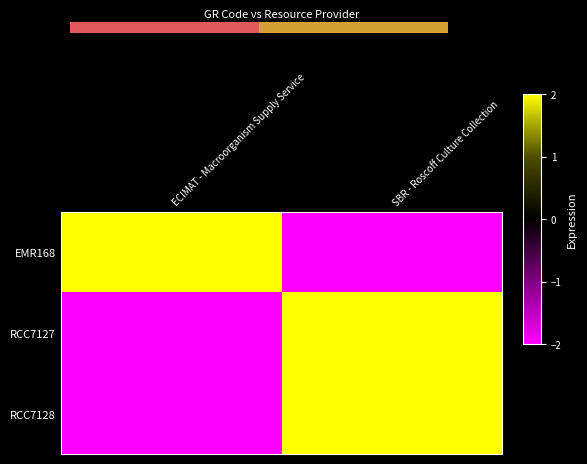

How many values in RCC7127 are below zero?

1